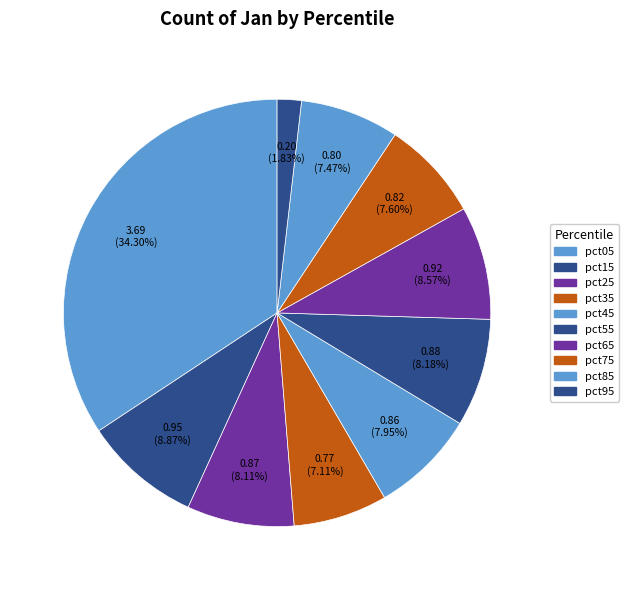

How many slices are in this pie chart?

10